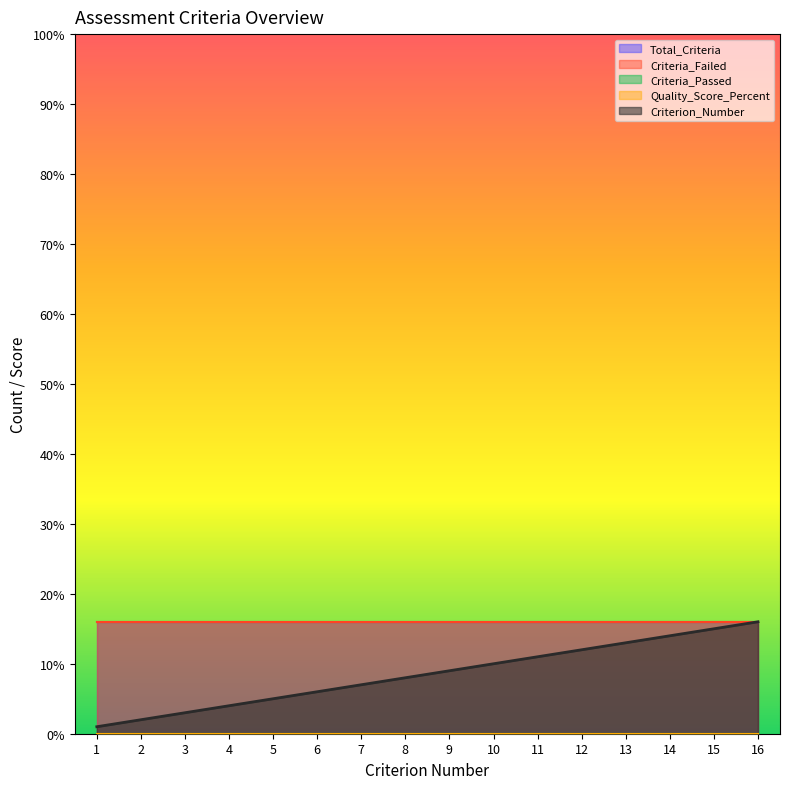

What is the total value across all series at 10?

42